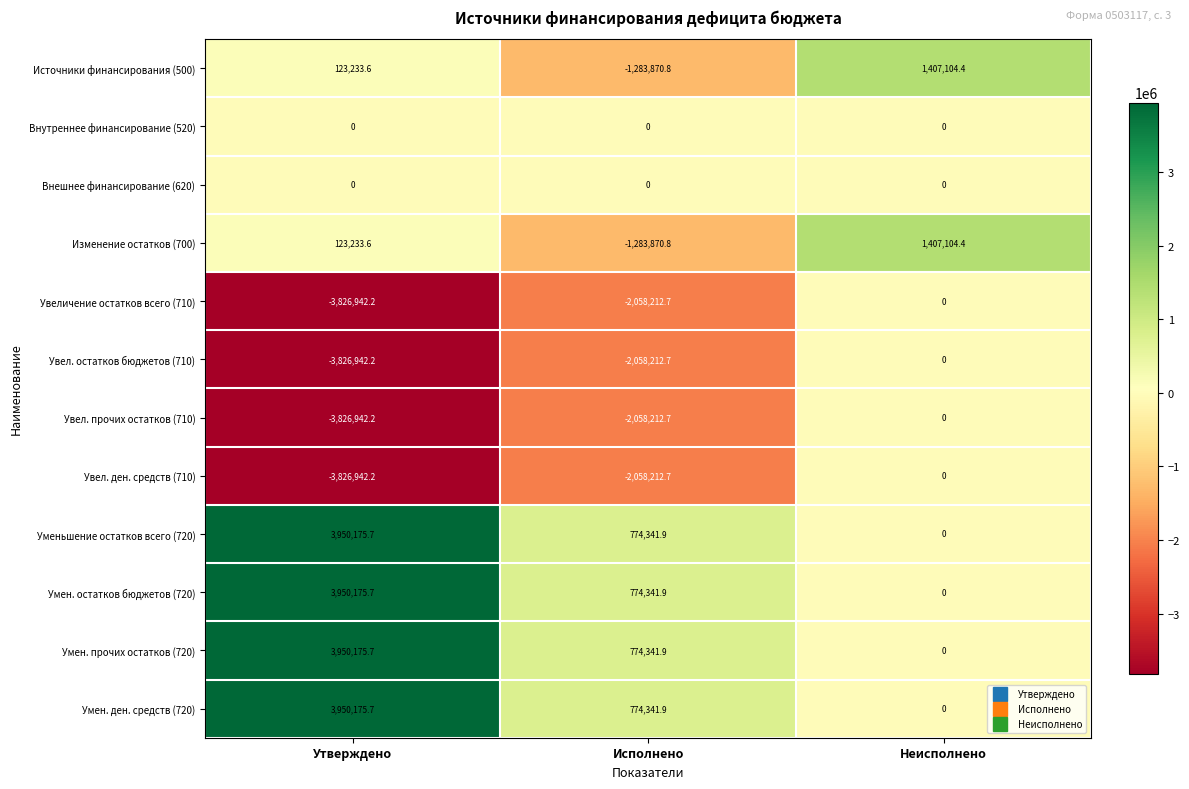

What is the difference between the Источники финансирования (500) values at Утверждено and Неисполнено?

1283870.8